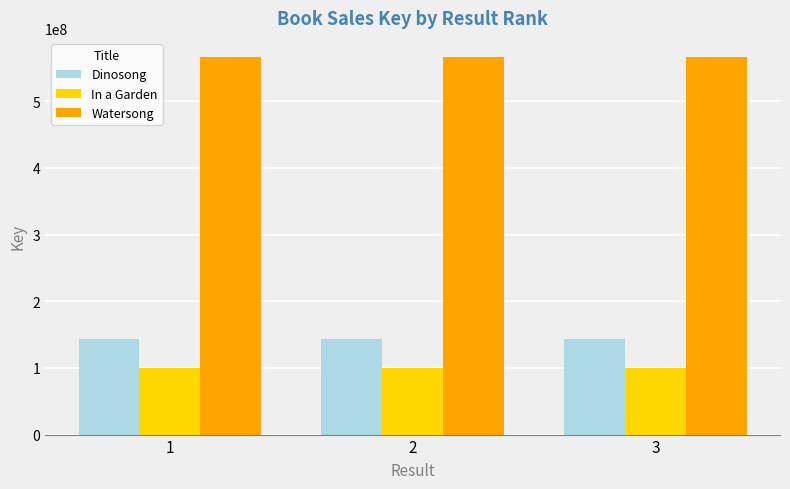

The In a Garden series shows 170205438 at 3. True or false?

False